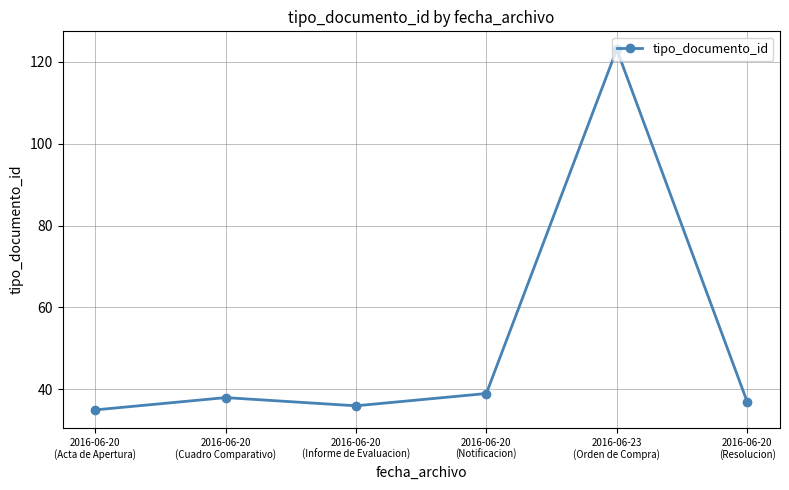

What is the smallest value displayed?

35